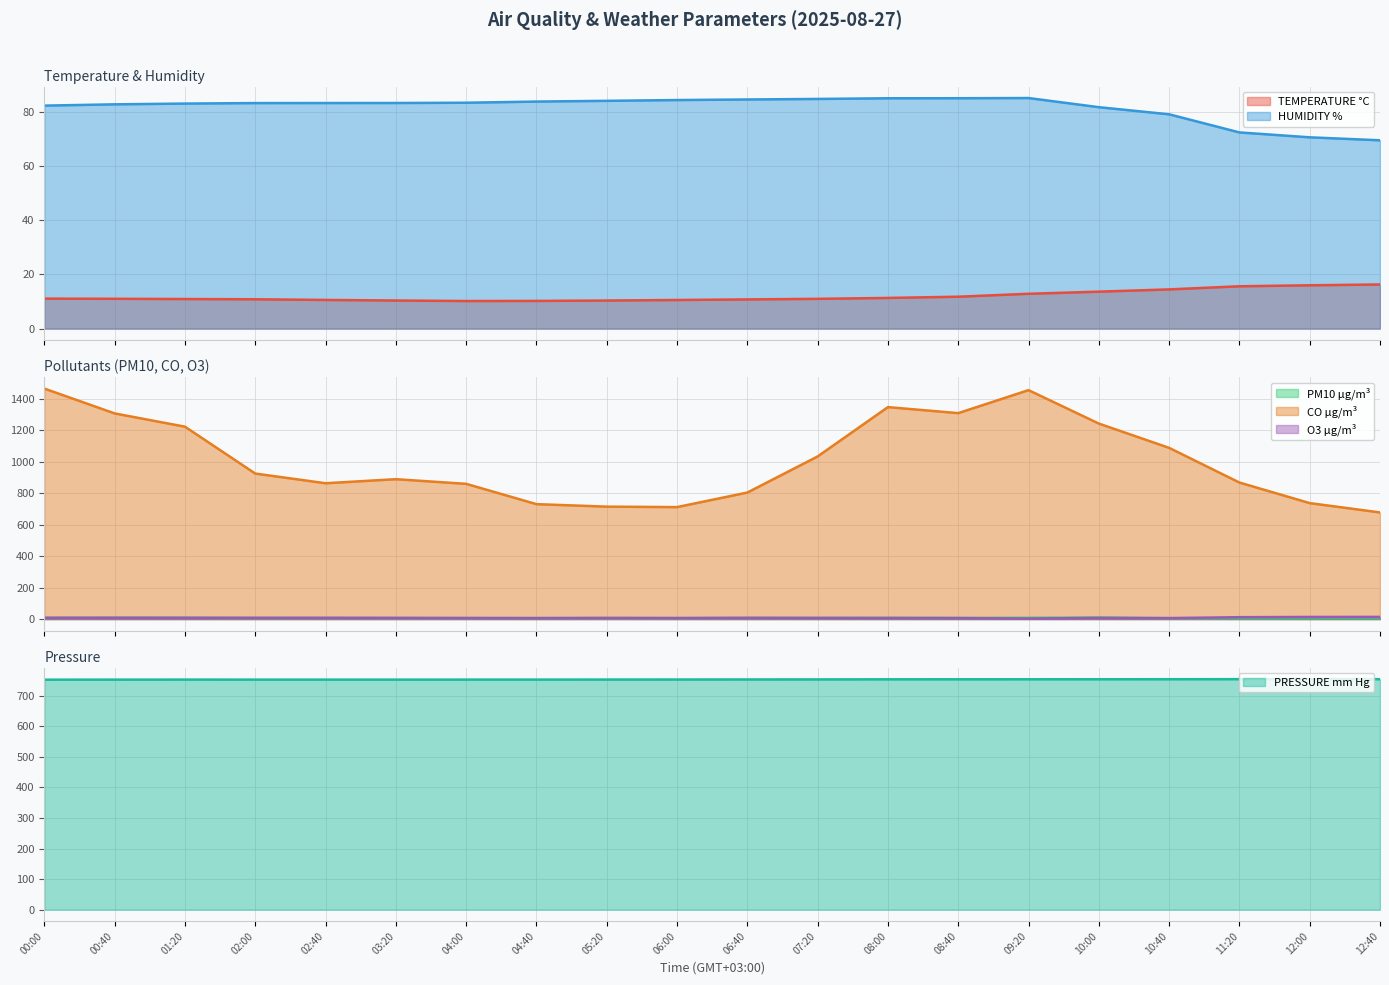

How many values in the HUMIDITY % series are below 83?

8